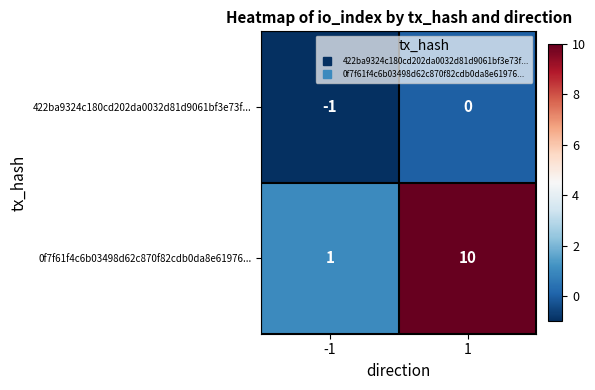

Between -1 and 1, which series saw the biggest shift?

0f7f61f4c6b03498d62c870f82cdb0da8e61976...